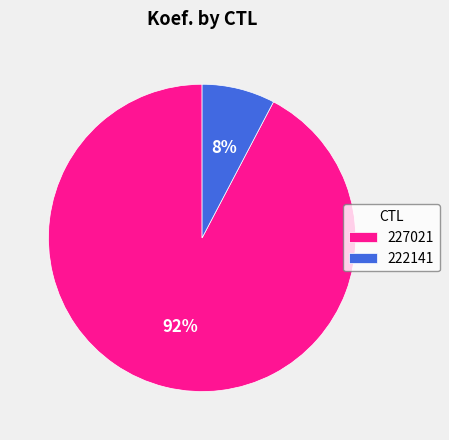

Which slice is the largest?

227021